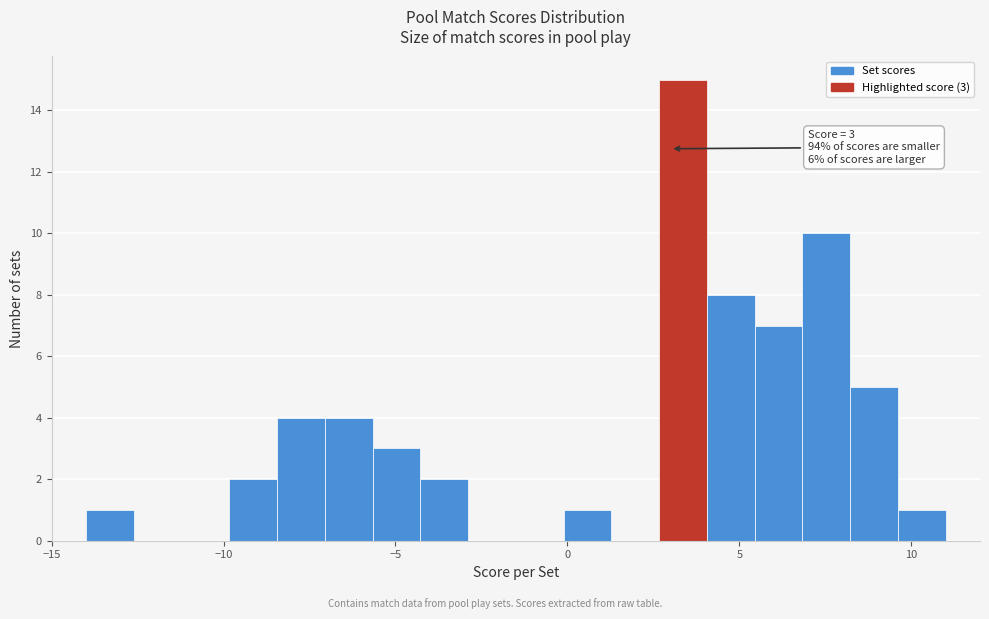

Read against the x-axis, roughly where is the centre of the tallest bar?

3.5